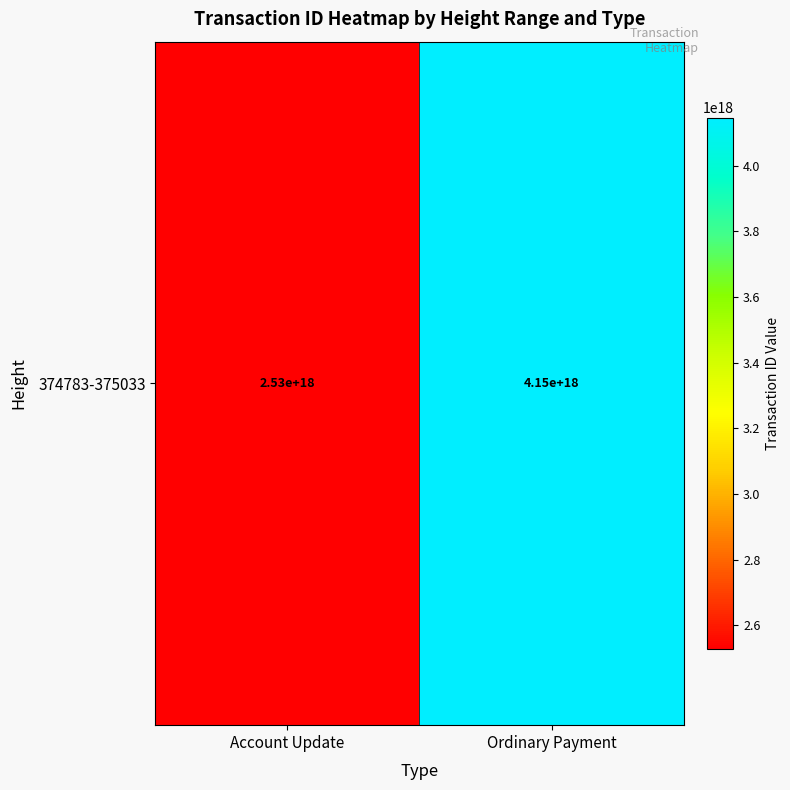

What is the ratio of the value at Account Update to the value at Ordinary Payment?

0.6